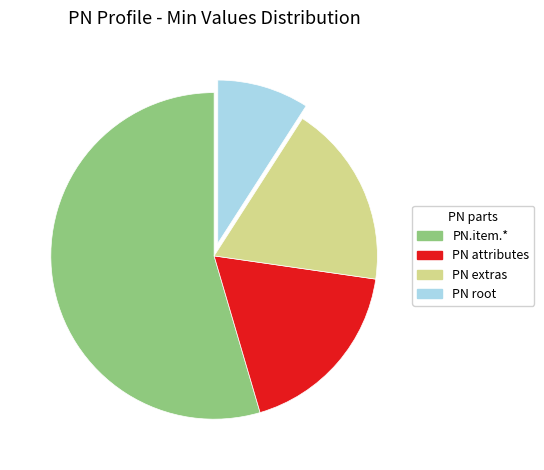

Does PN.item.* represent more than half of the total?

Yes